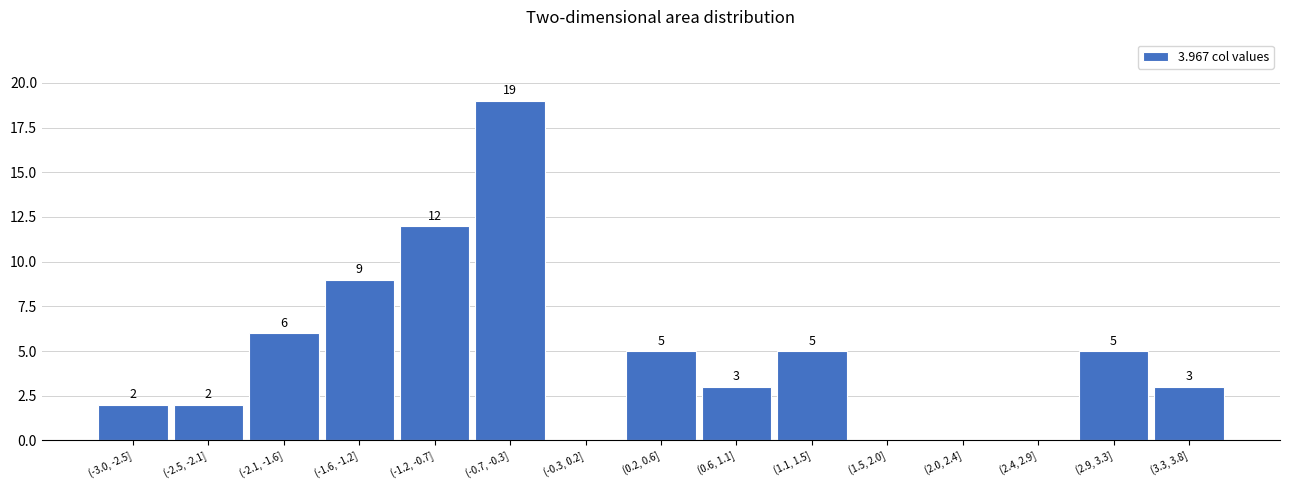

Reading left to right, extract all data points from this chart.

(-3.0, -2.5]=2	(-2.5, -2.1]=2	(-2.1, -1.6]=6	(-1.6, -1.2]=9	(-1.2, -0.7]=12	(-0.7, -0.3]=19	(-0.3, 0.2]=0	(0.2, 0.6]=5	(0.6, 1.1]=3	(1.1, 1.5]=5	(1.5, 2.0]=0	(2.0, 2.4]=0	(2.4, 2.9]=0	(2.9, 3.3]=5	(3.3, 3.8]=3